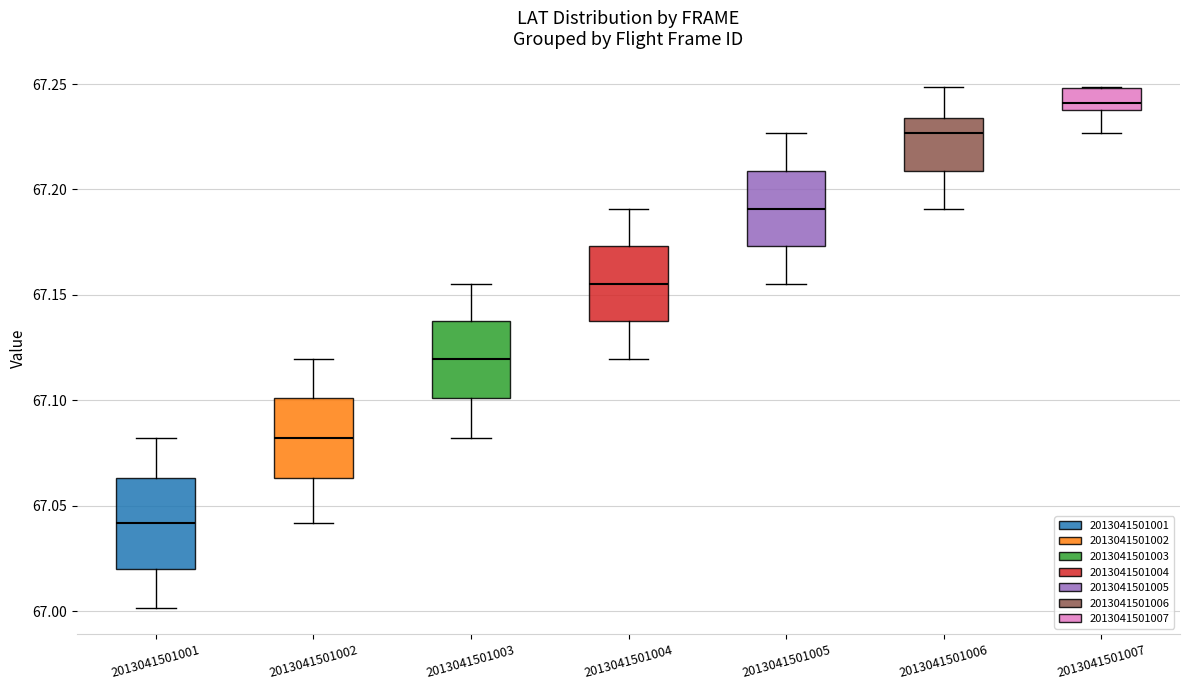

Which box has the highest median line?

2013041501007